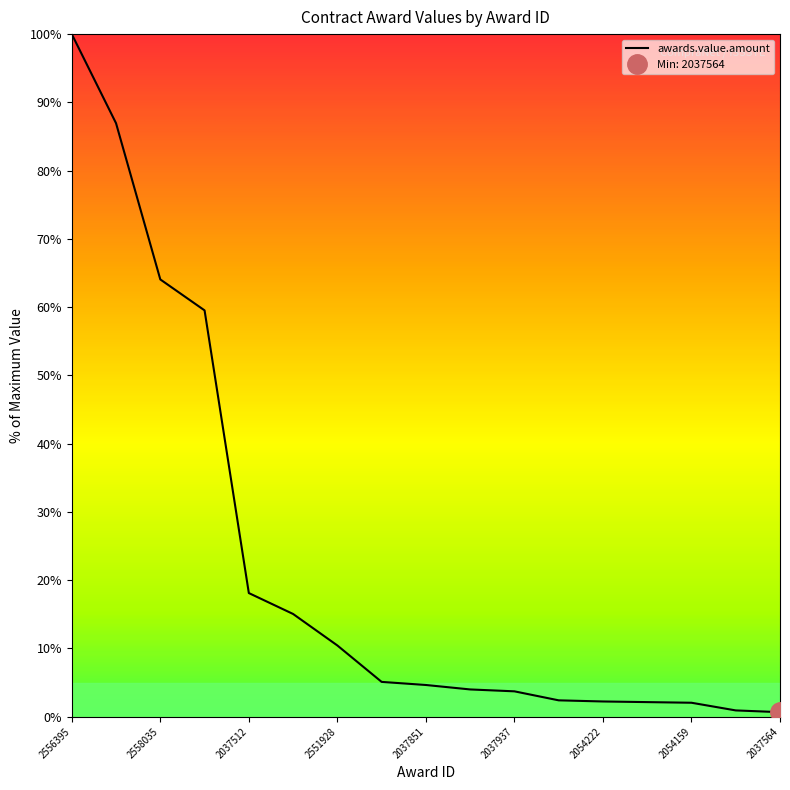

Reading left to right, what are all the values shown in this chart?

100.0	86.9	64.1	59.5	18.1	15.0	10.4	5.1	4.6	4.0	3.7	2.4	2.2	2.1	2.0	0.9	0.7